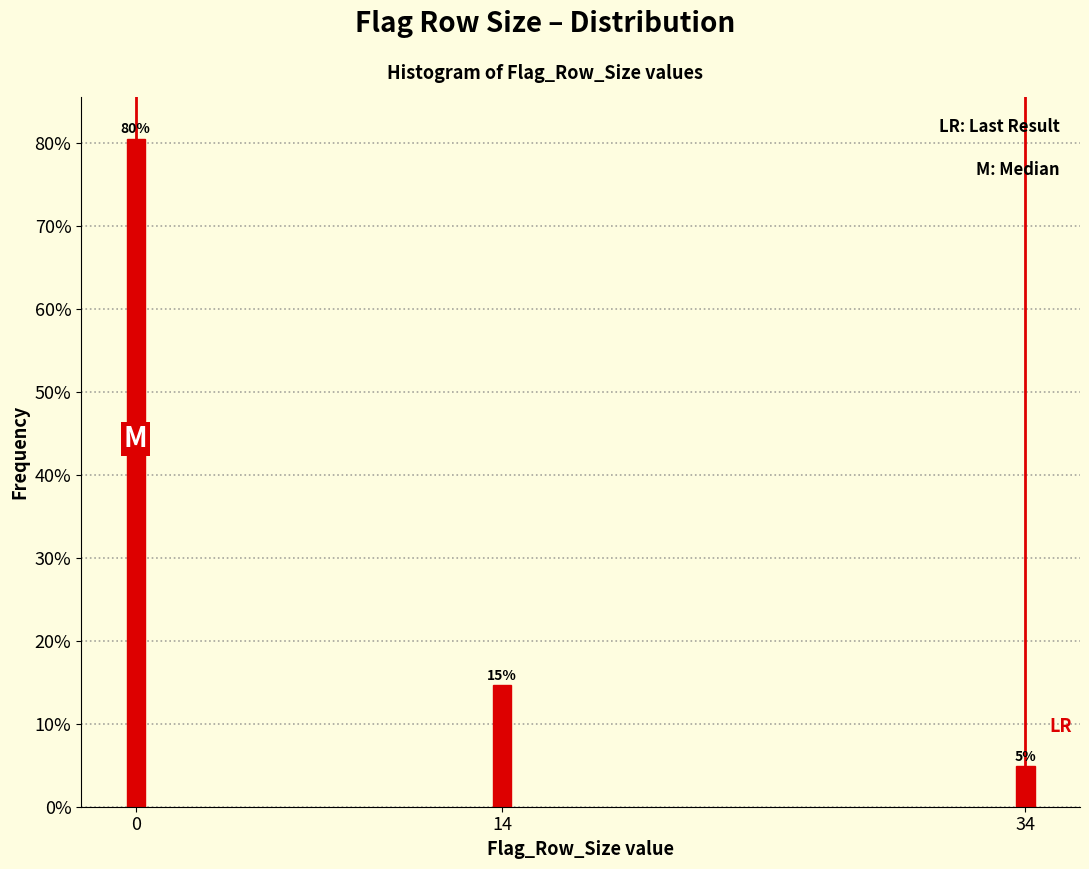

Are the bars horizontal?

No